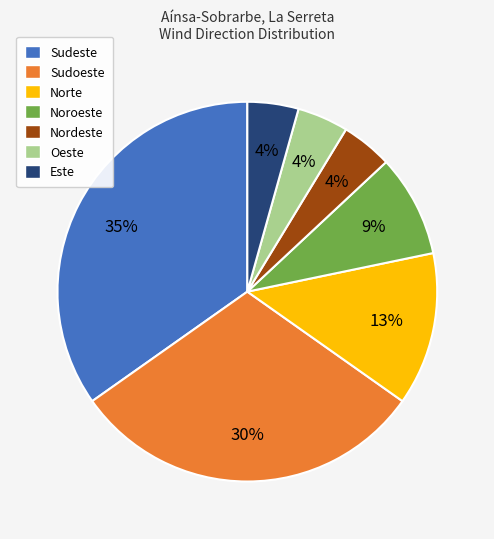

Does Sudoeste represent more than half of the total?

No